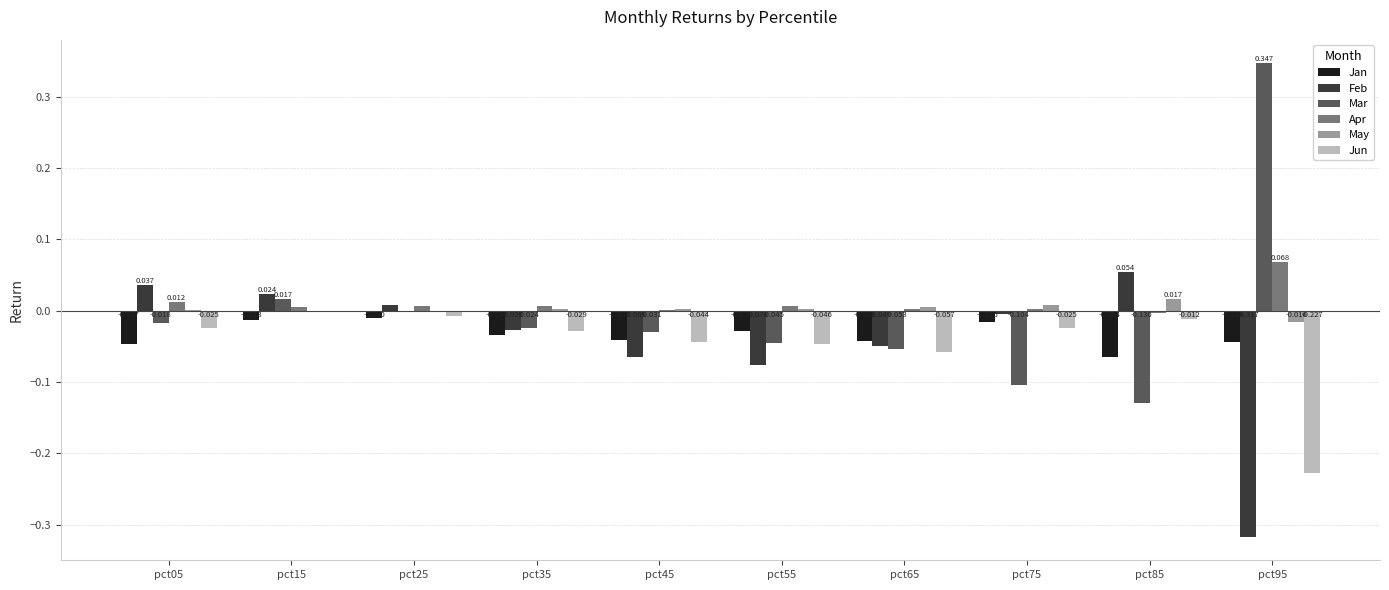

Is the value of Jan at pct25 greater than the value of May at pct45?

No